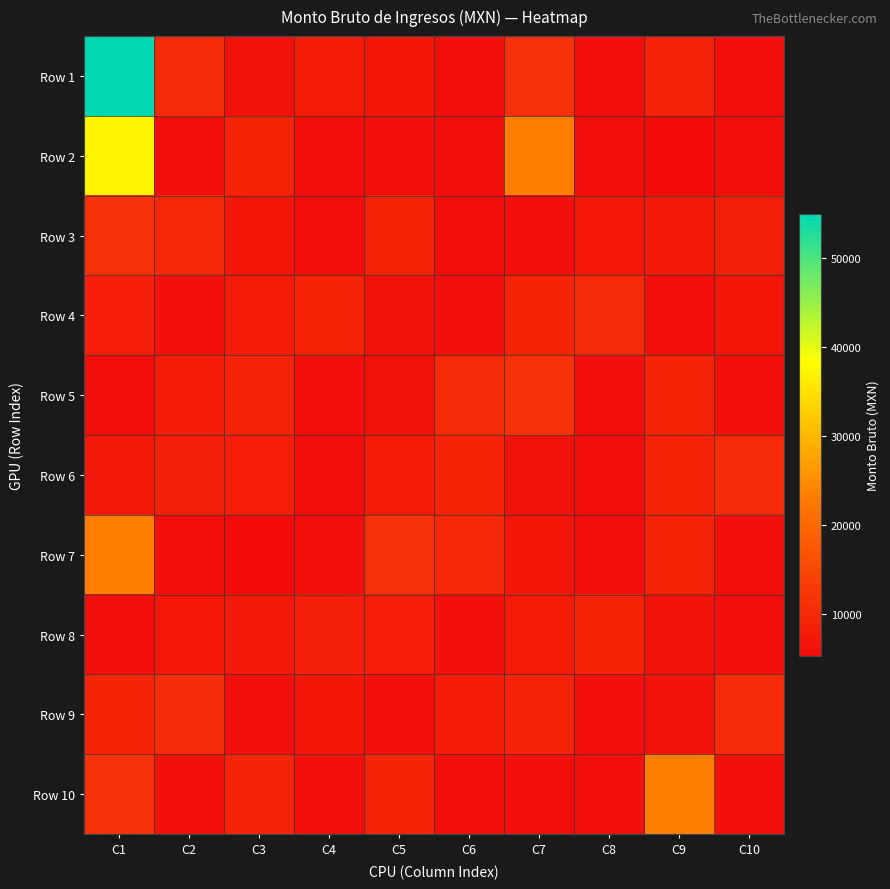

At which category is the sum across all series the highest?

C1